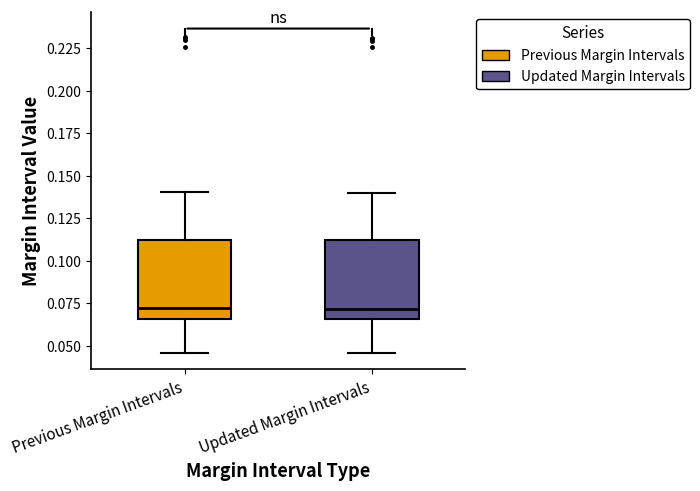

Where is the lower edge of the box for Previous Margin Intervals on the y-axis? The values are not printed on the chart, so give them approximately, as read against the axis.

0.065